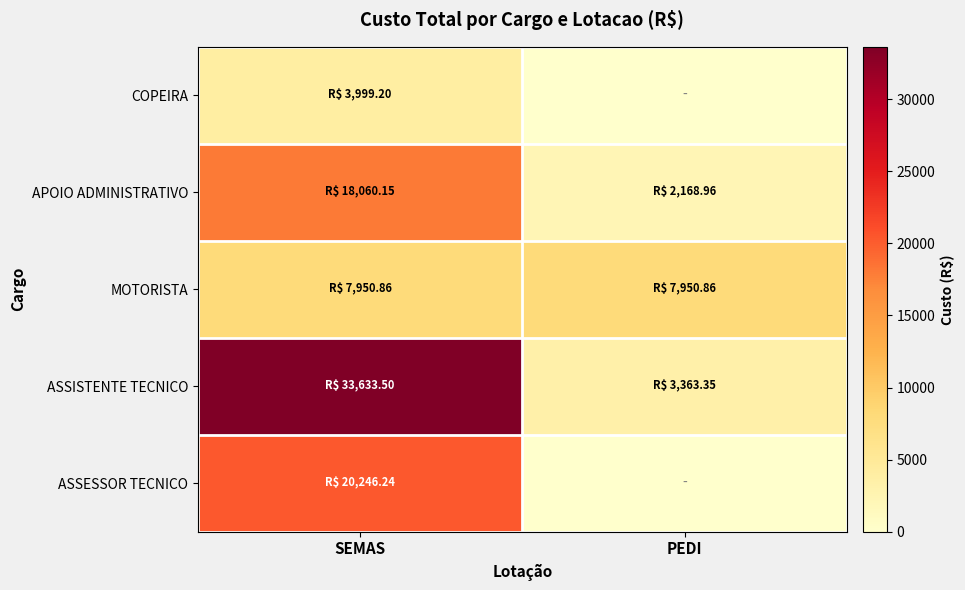

Rank the series by their maximum value, from highest to lowest.

ASSISTENTE TECNICO, ASSESSOR TECNICO, APOIO ADMINISTRATIVO, MOTORISTA, COPEIRA